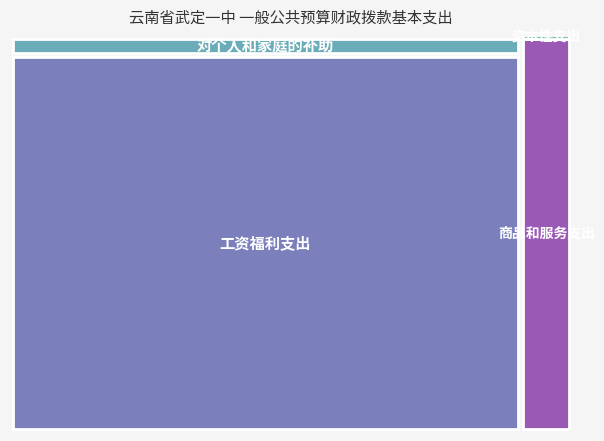

Reading right to left, extract all data points from this chart.

资本性支出=0.0	商品和服务支出=3760120.9	对个人和家庭的补助=1759193.4	工资福利支出=35707018.8